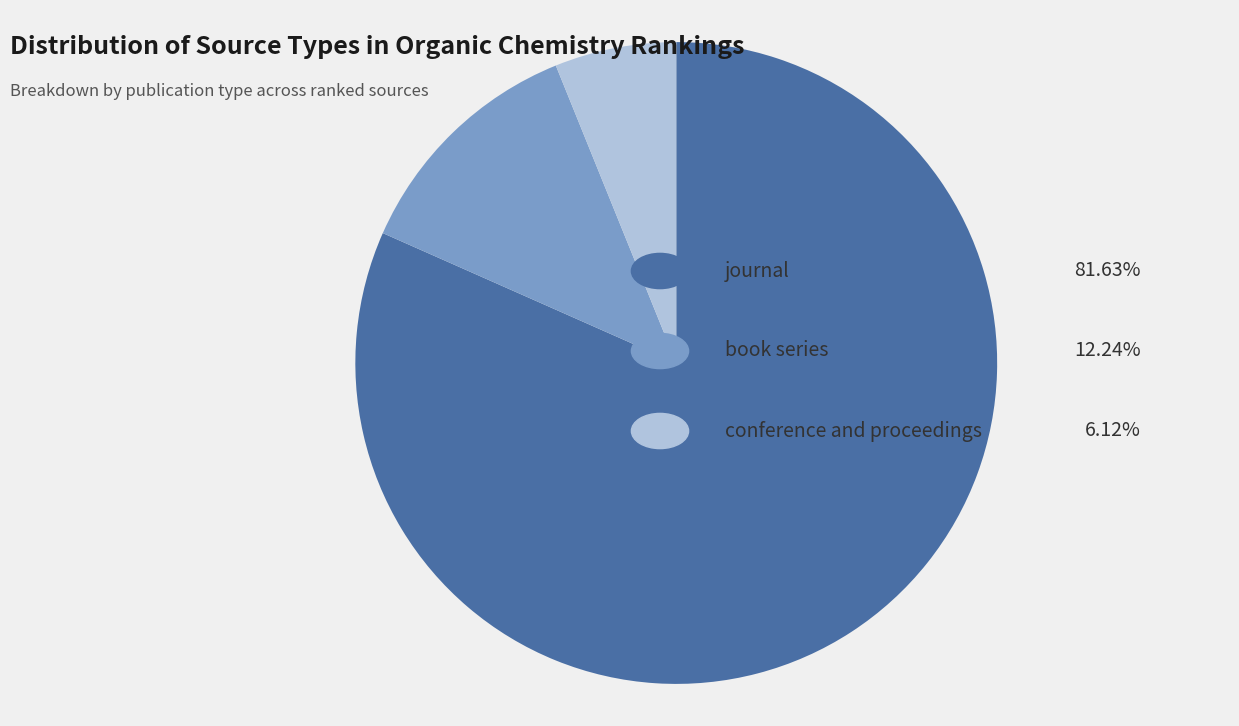

Is there any slice that represents more than half of the pie?

Yes